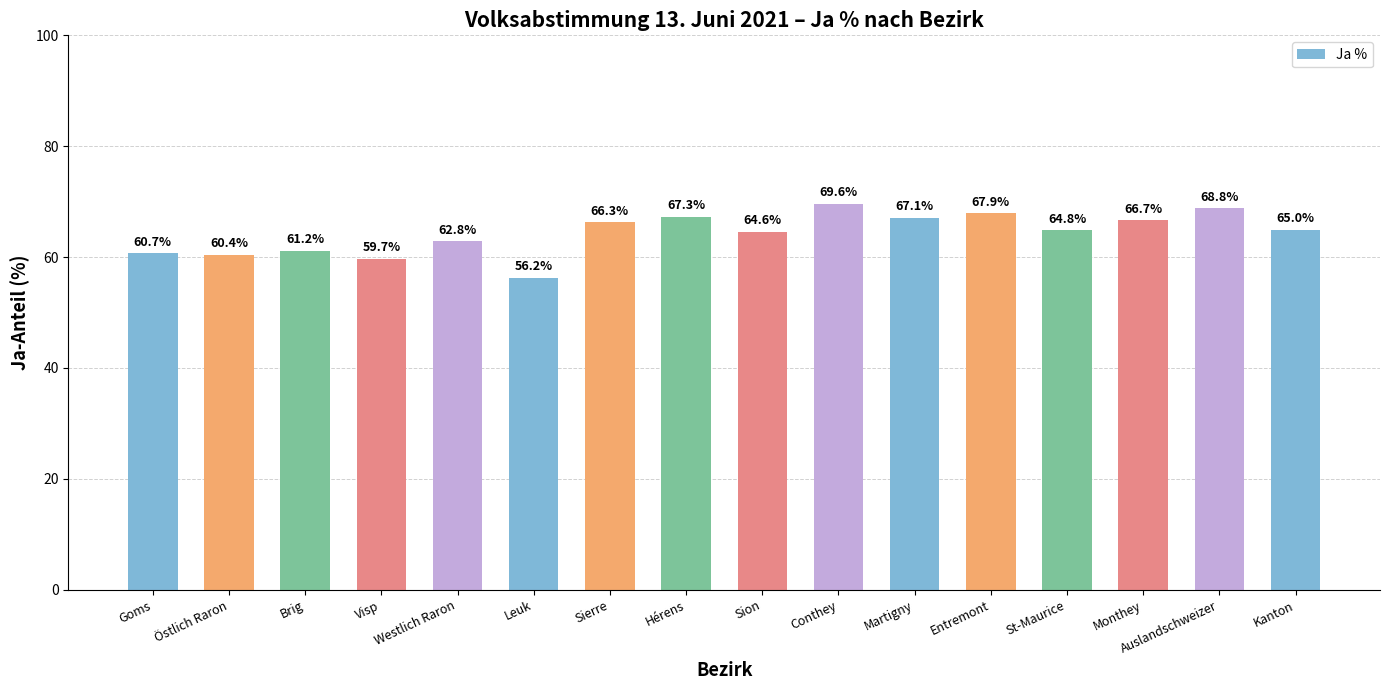

Are the bars grouped side by side (vs. stacked)?

No